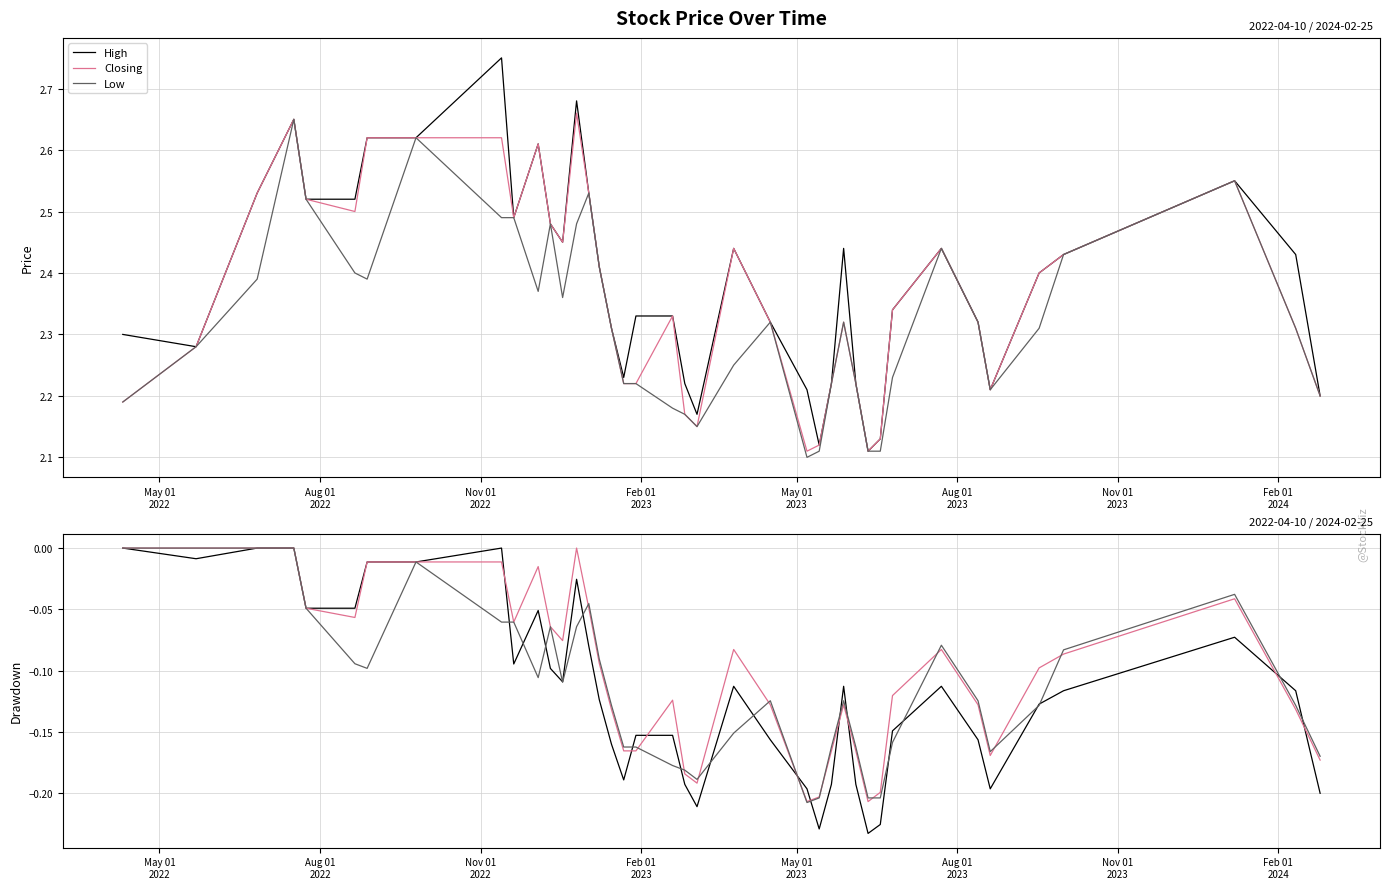

How many lines are shown in the chart?

3